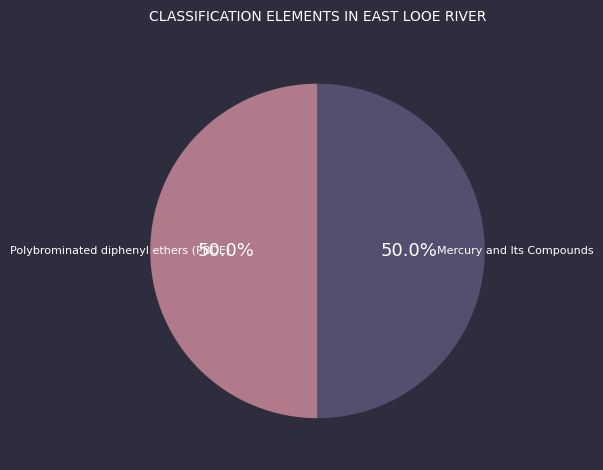

The Polybrominated diphenyl ethers (PBDE) slice represents 50% of the pie. True or false?

True